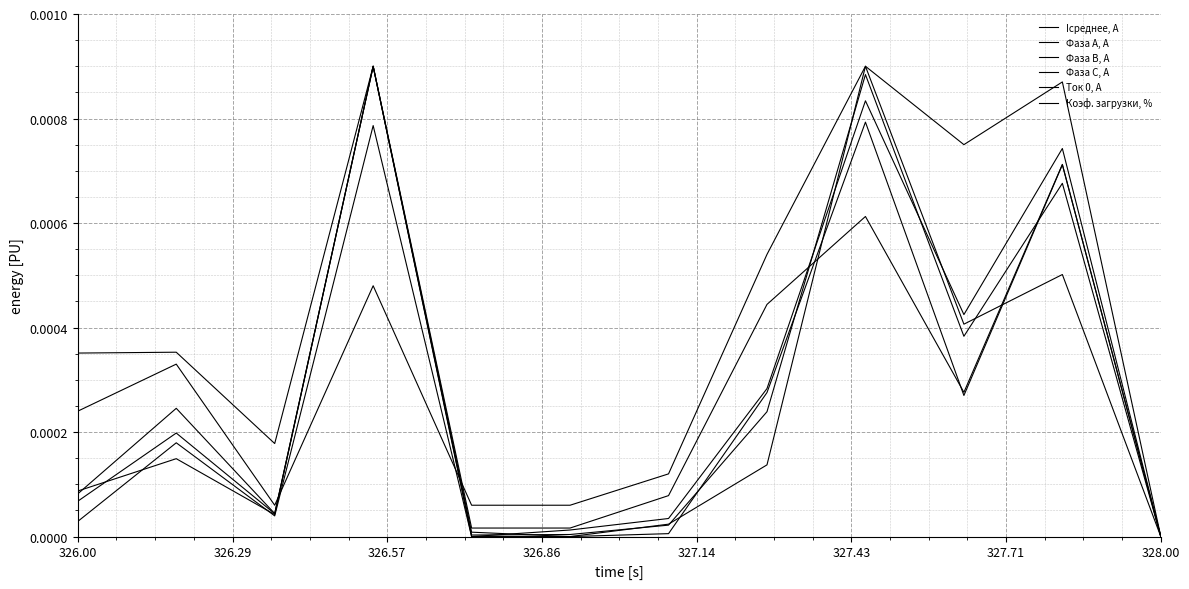

Is this an area chart (filled region under the line)?

No